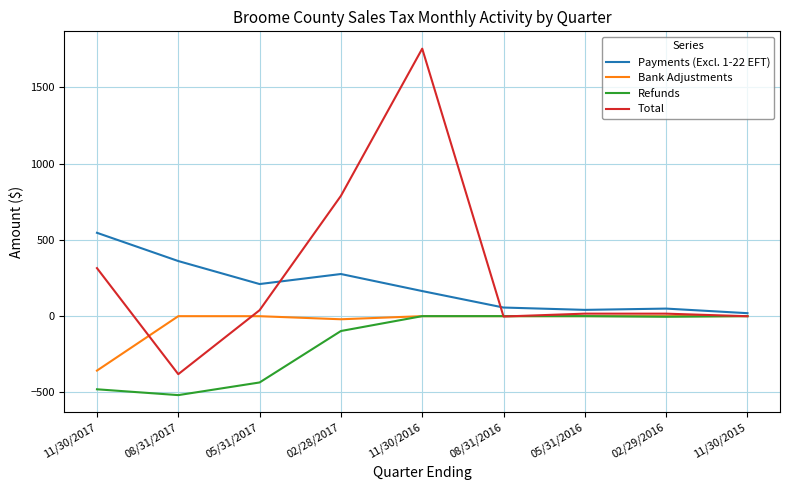

Which category has the lowest value in the Bank Adjustments series?

11/30/2017